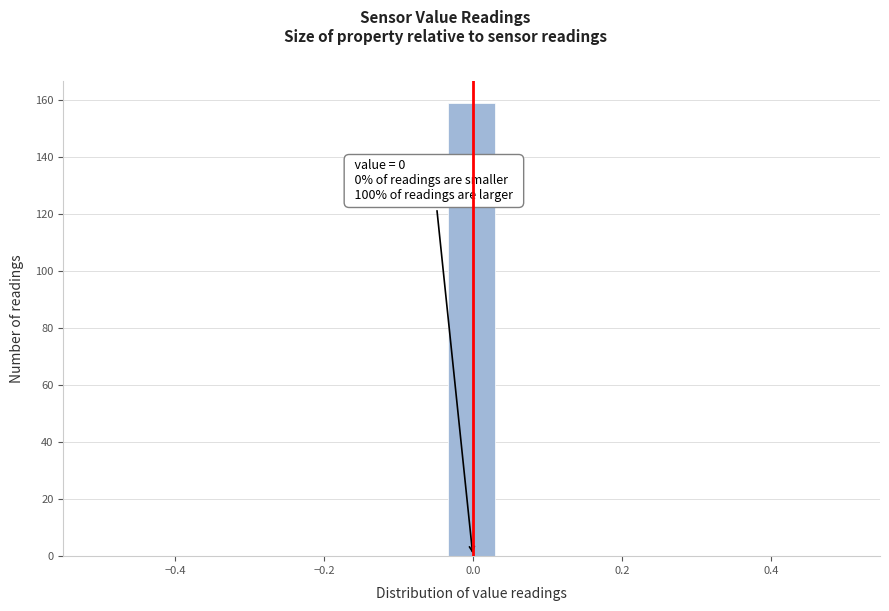

Read against the x-axis, roughly where is the centre of the tallest bar?

0.00